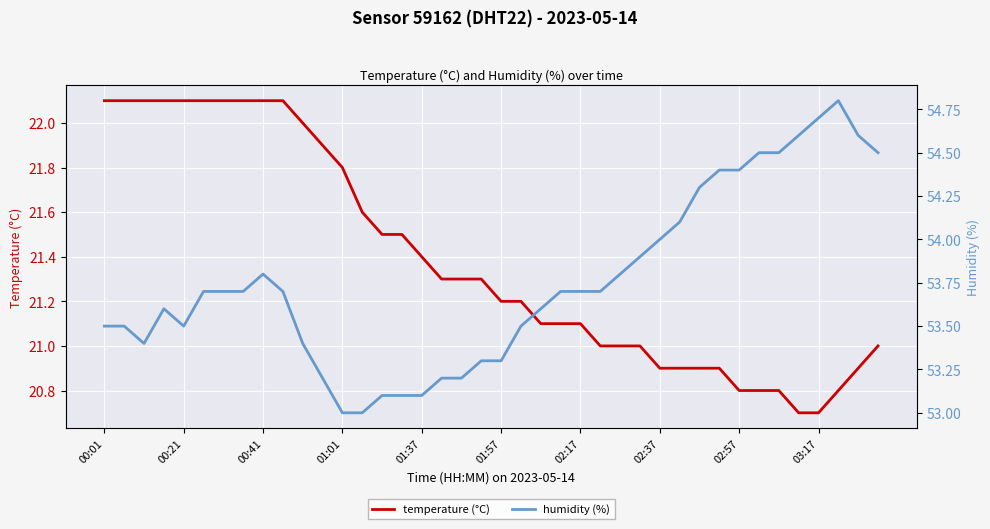

True or false: humidity (%) and temperature (°C) intersect in this chart.

False